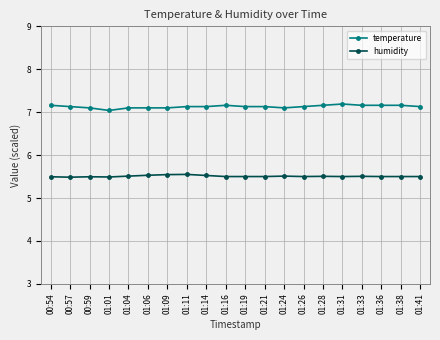

What is the difference between the highest and lowest values at 01:06?

1.6